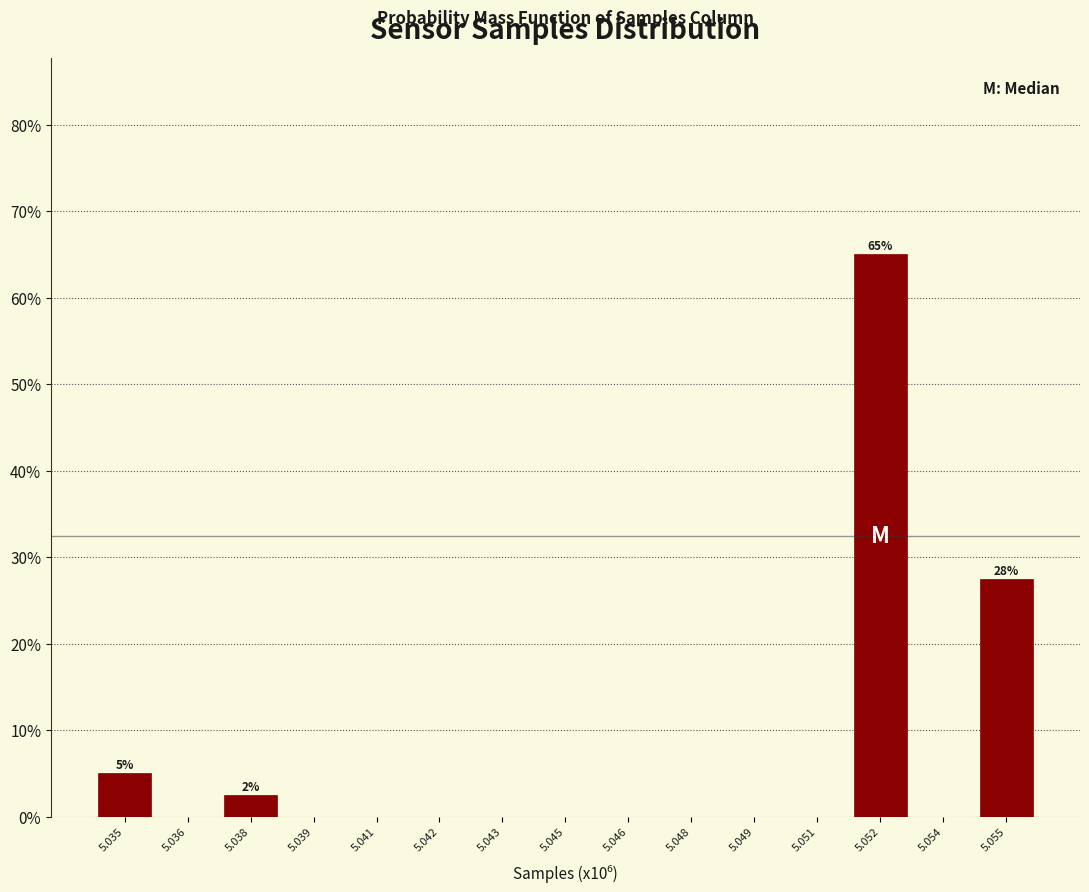

Reading left to right, what are all the values shown in this chart?

5.035=5.0	5.036=0.0	5.038=2.5	5.039=0.0	5.041=0.0	5.042=0.0	5.043=0.0	5.045=0.0	5.046=0.0	5.048=0.0	5.049=0.0	5.051=0.0	5.052=65.0	5.054=0.0	5.055=27.5